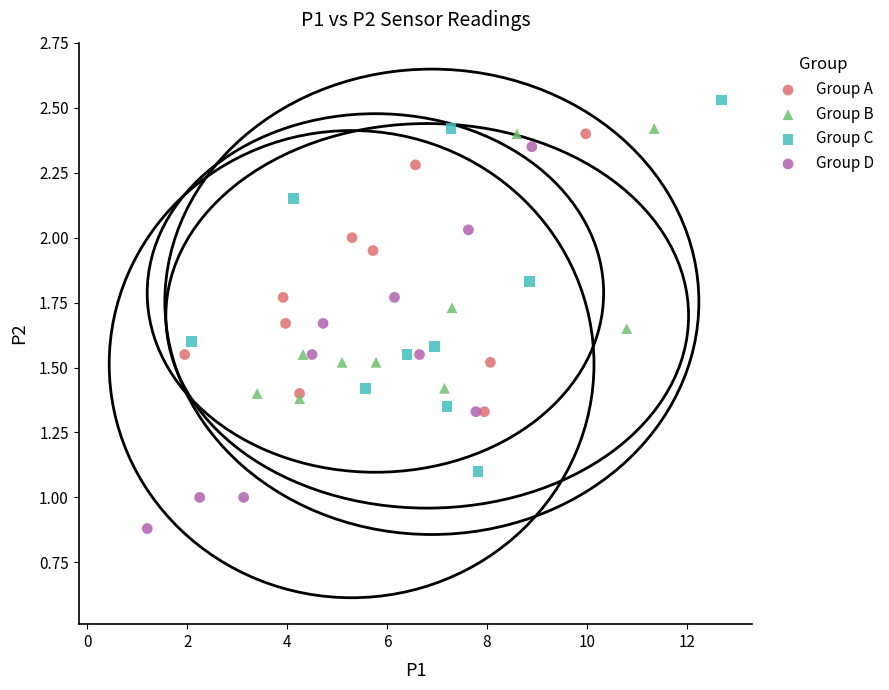

Which series contains the lowest Y value?

Group D